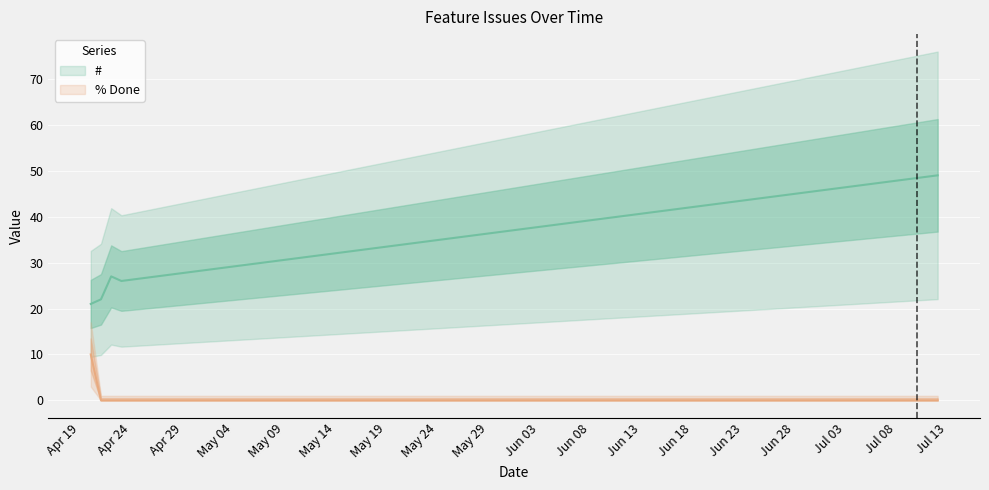

What are all the series names shown in the legend?

#, % Done